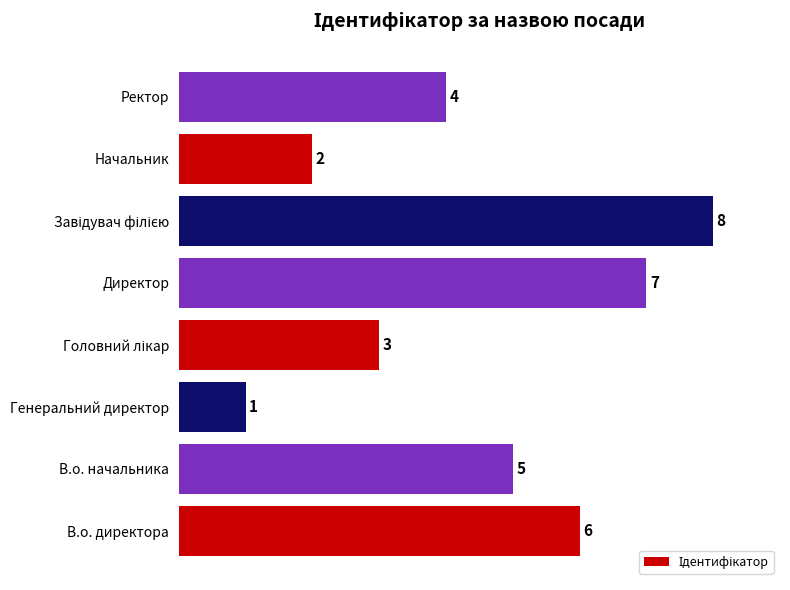

What is the difference between the maximum and minimum values?

7